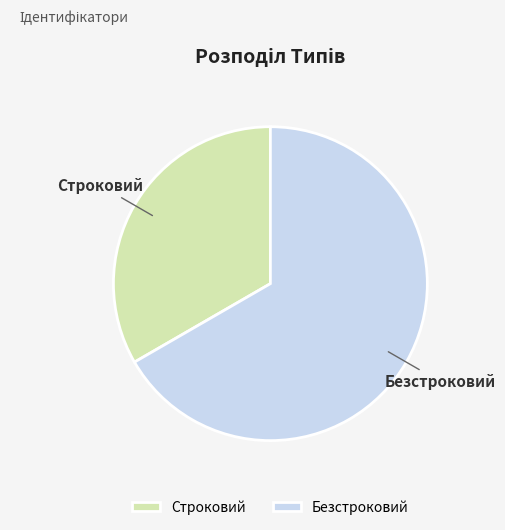

How many segments does this pie chart have?

2